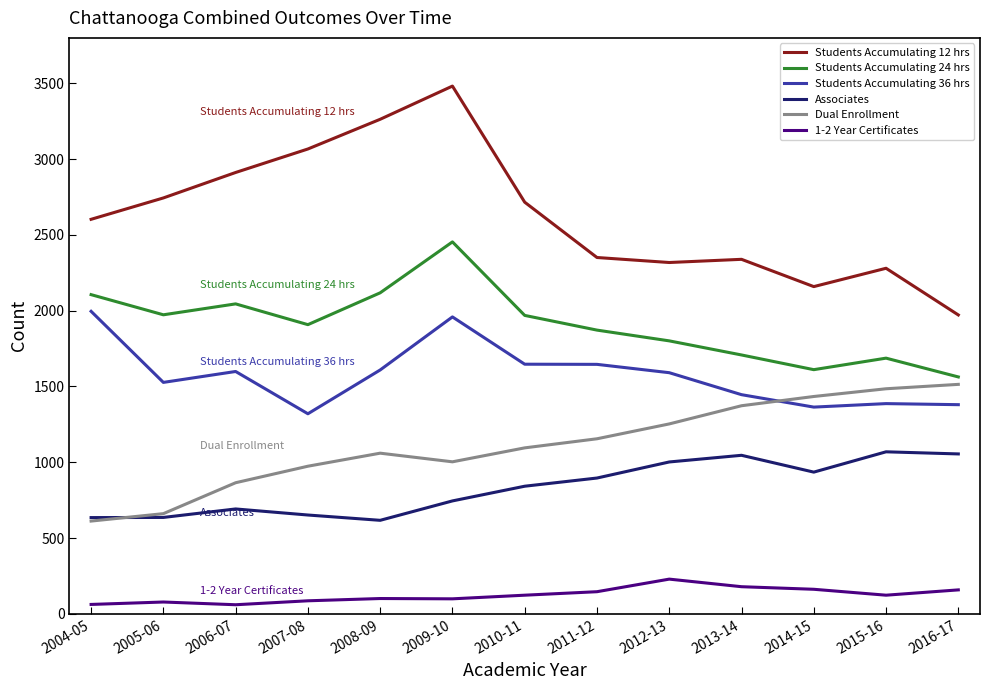

True or false: Students Accumulating 12 hrs has a value of 895 at 2005-06.

False